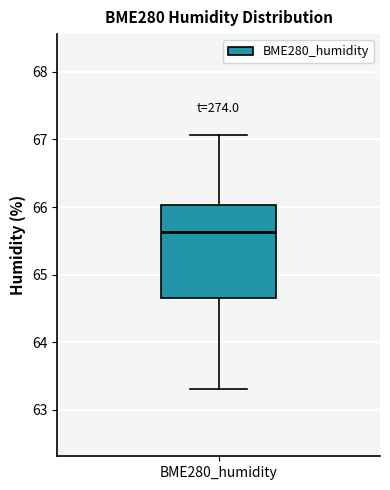

Read this box plot against the y-axis: the position of the median line, the range covered by the box, and the ends of both whiskers. The values are not printed on the chart, so give them approximately, as read against the axis.

median 65.6, box 64.7 to 66.0, whiskers 63.3 to 67.1